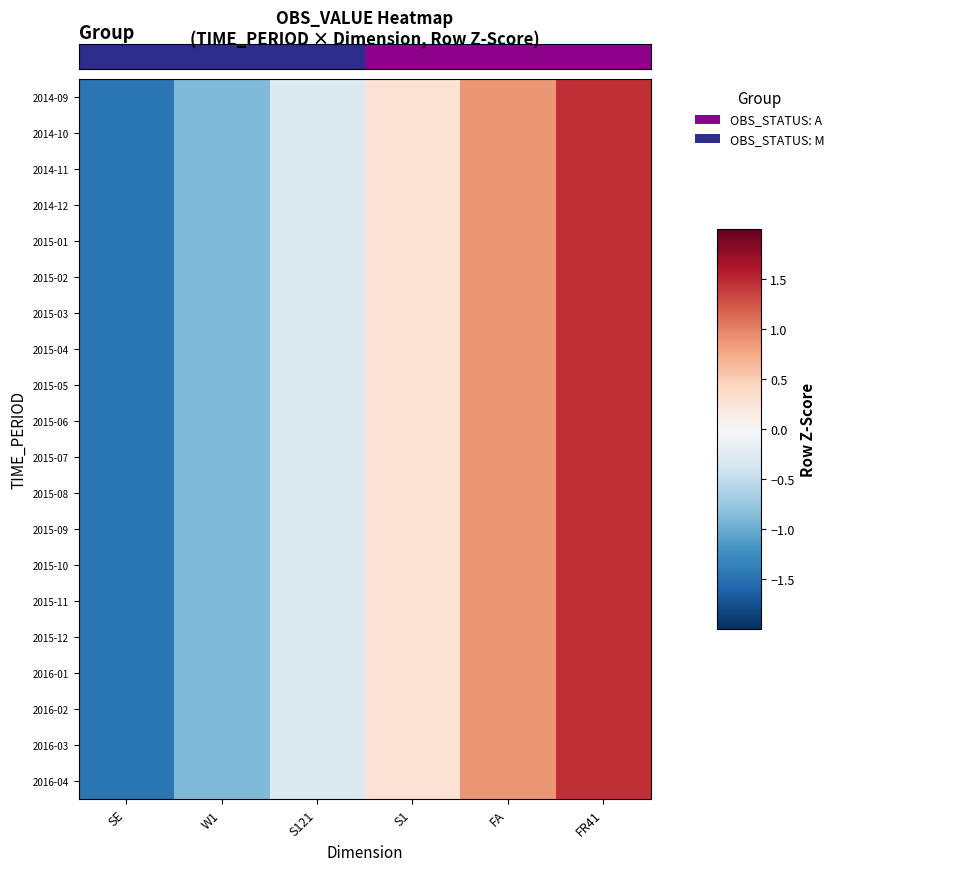

How many data points does each series have?

6